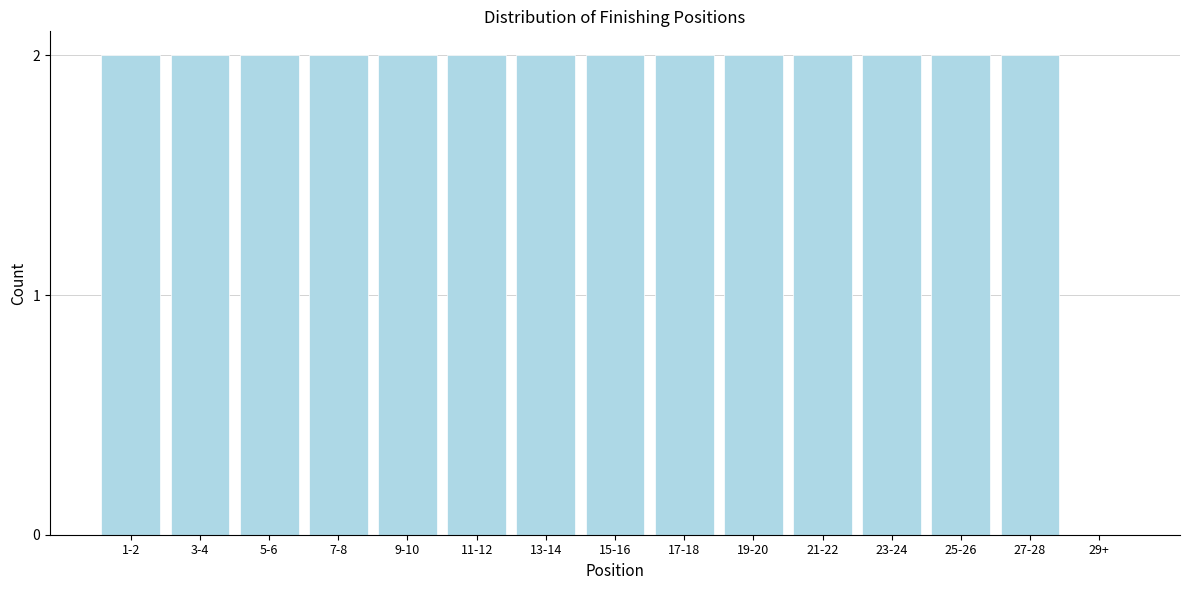

Reading left to right, extract all data points from this chart.

1-2=2	3-4=2	5-6=2	7-8=2	9-10=2	11-12=2	13-14=2	15-16=2	17-18=2	19-20=2	21-22=2	23-24=2	25-26=2	27-28=2	29+=0